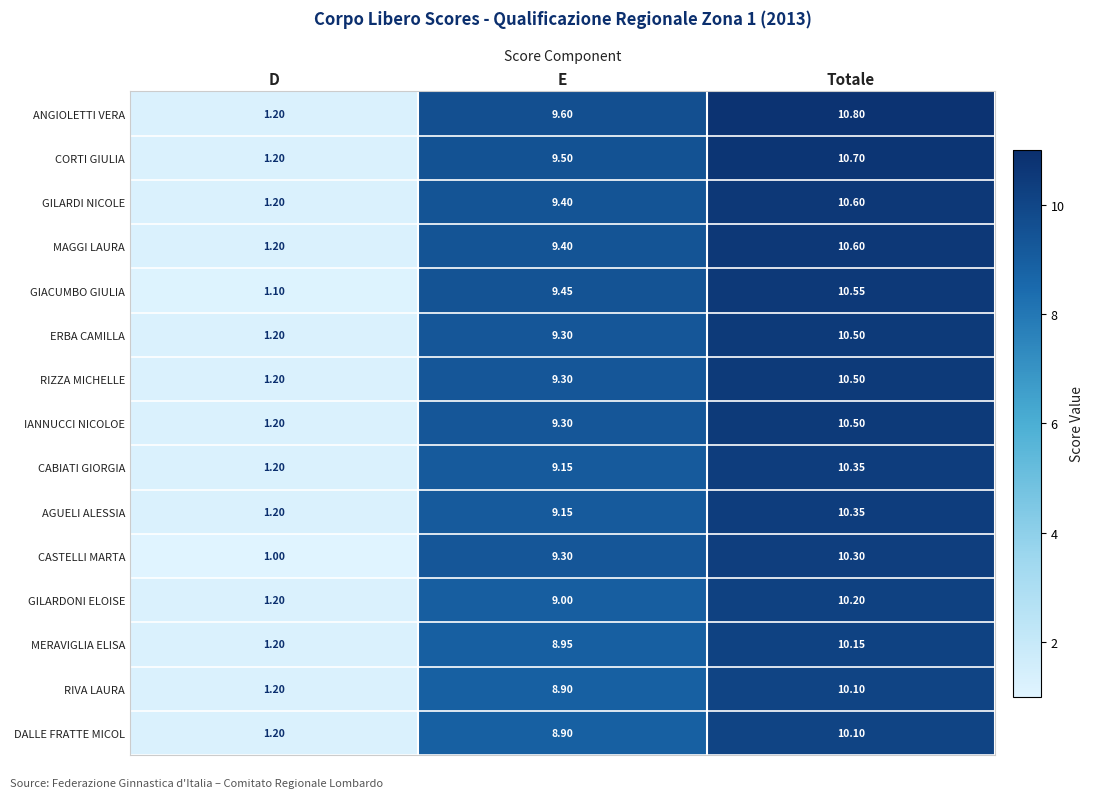

What is the spread (max minus min) of values at Totale?

0.7